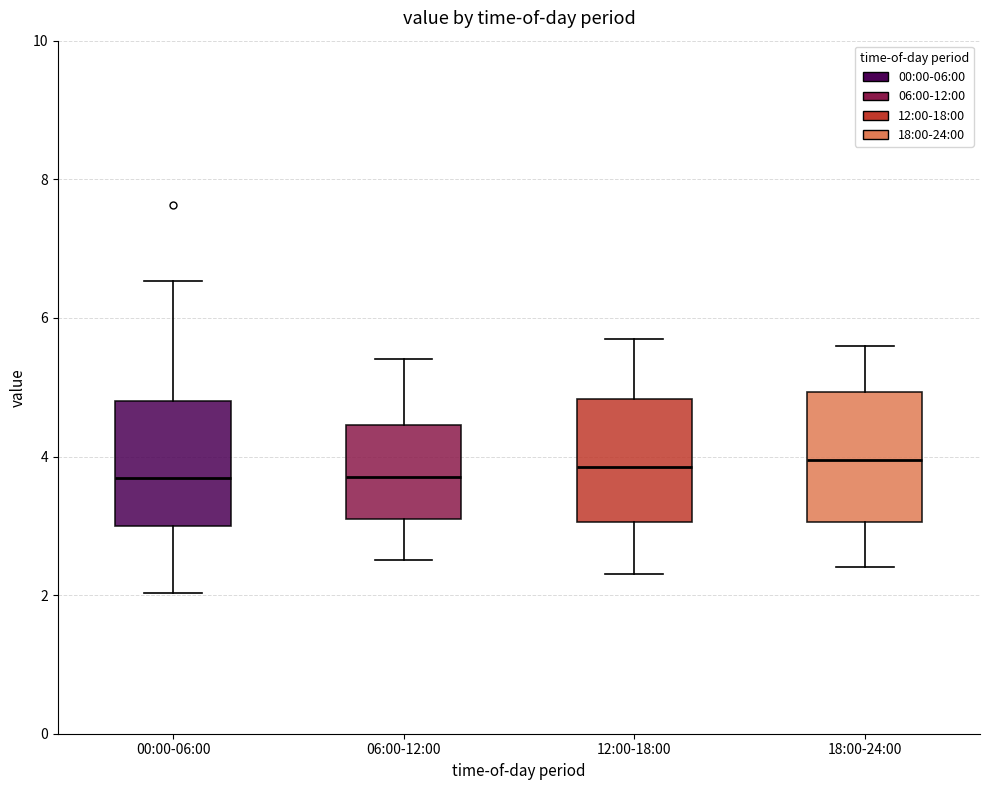

Reading left to right, transcribe this box plot: for each box, give where its median line is, the range the box spans, and where its two whiskers end, as read against the y-axis. The values are not printed on the chart, so give them approximately, as read against the axis.

00:00-06:00: median 3.6, box 3.0 to 4.8, whiskers 2.0 to 6.6
06:00-12:00: median 3.8, box 3.2 to 4.4, whiskers 2.6 to 5.4
12:00-18:00: median 3.8, box 3.0 to 4.8, whiskers 2.4 to 5.8
18:00-24:00: median 4.0, box 3.0 to 5.0, whiskers 2.4 to 5.6